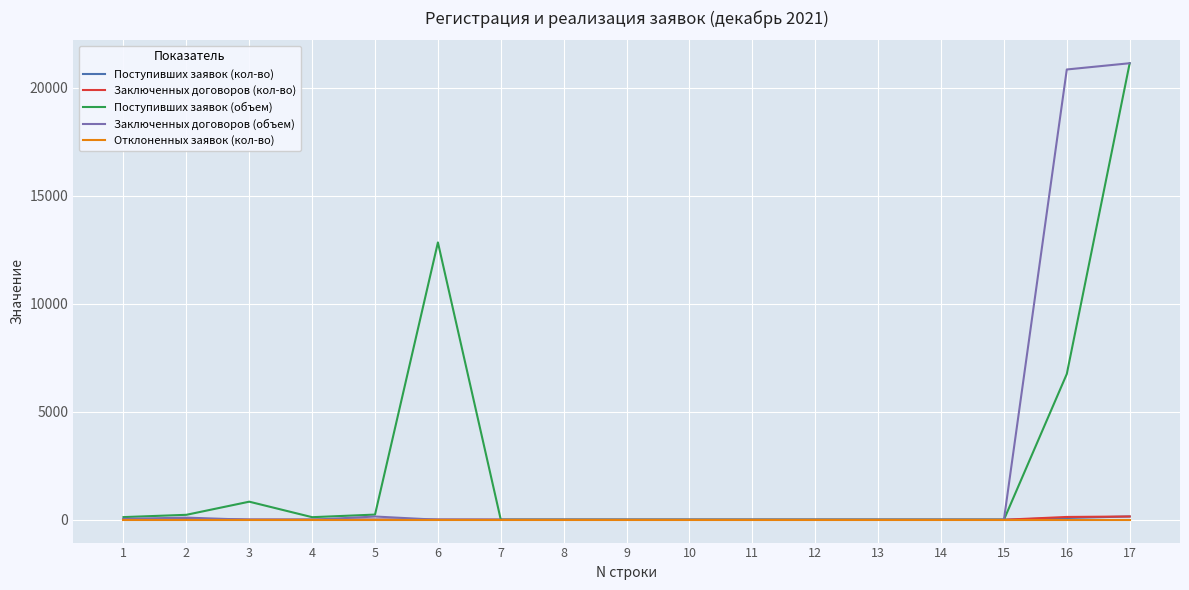

The value of Отклоненных заявок (кол-во) at 9 is 0.0. True or false?

True